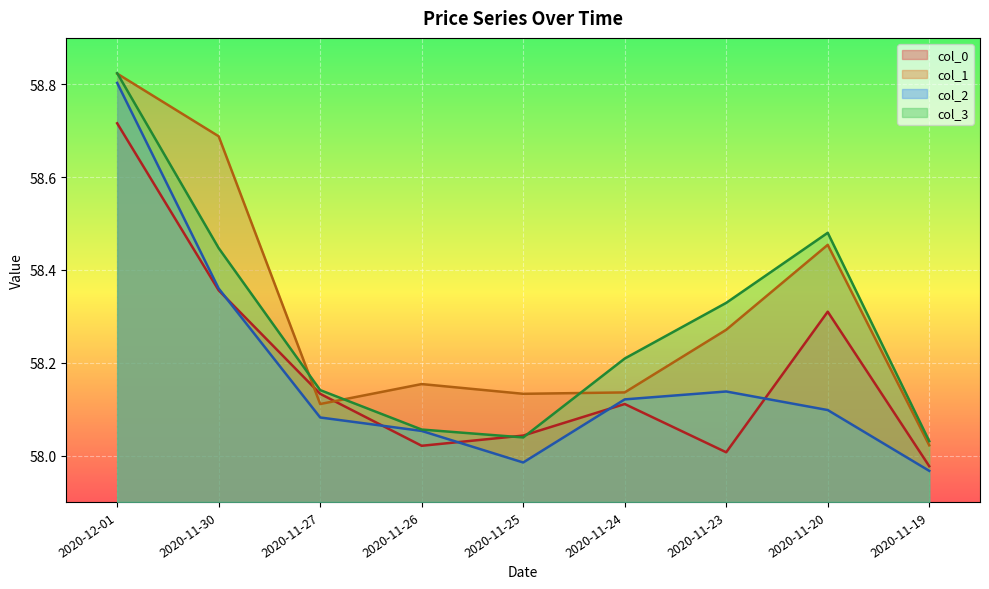

What is the maximum value shown in the chart?

58.8